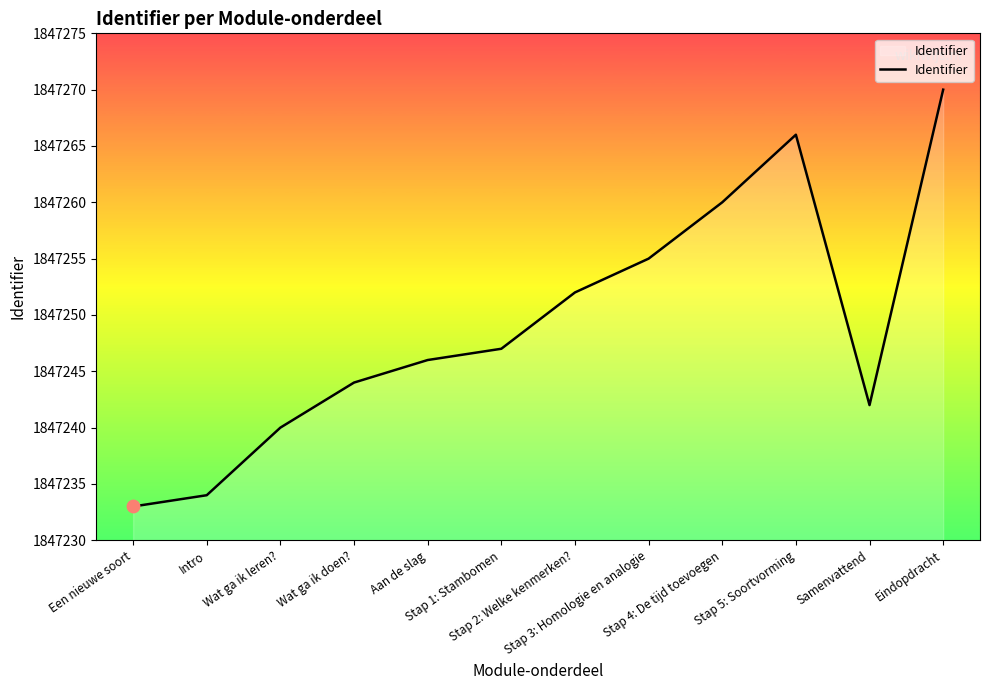

What is the ratio of the value at Intro to the value at Wat ga ik leren??

1.0